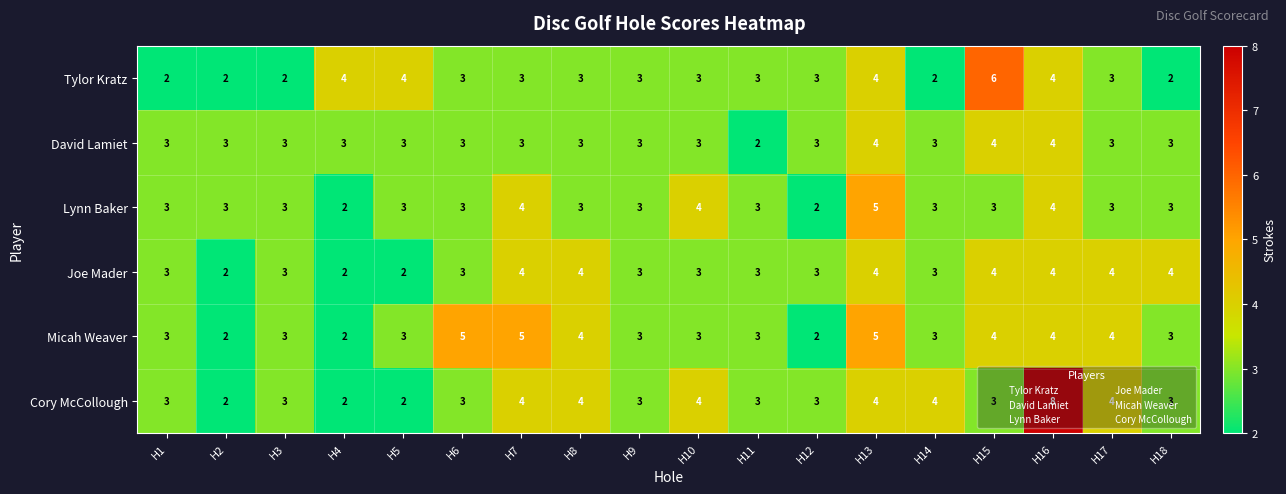

Which series changed the most between H10 and H16?

Cory McCollough